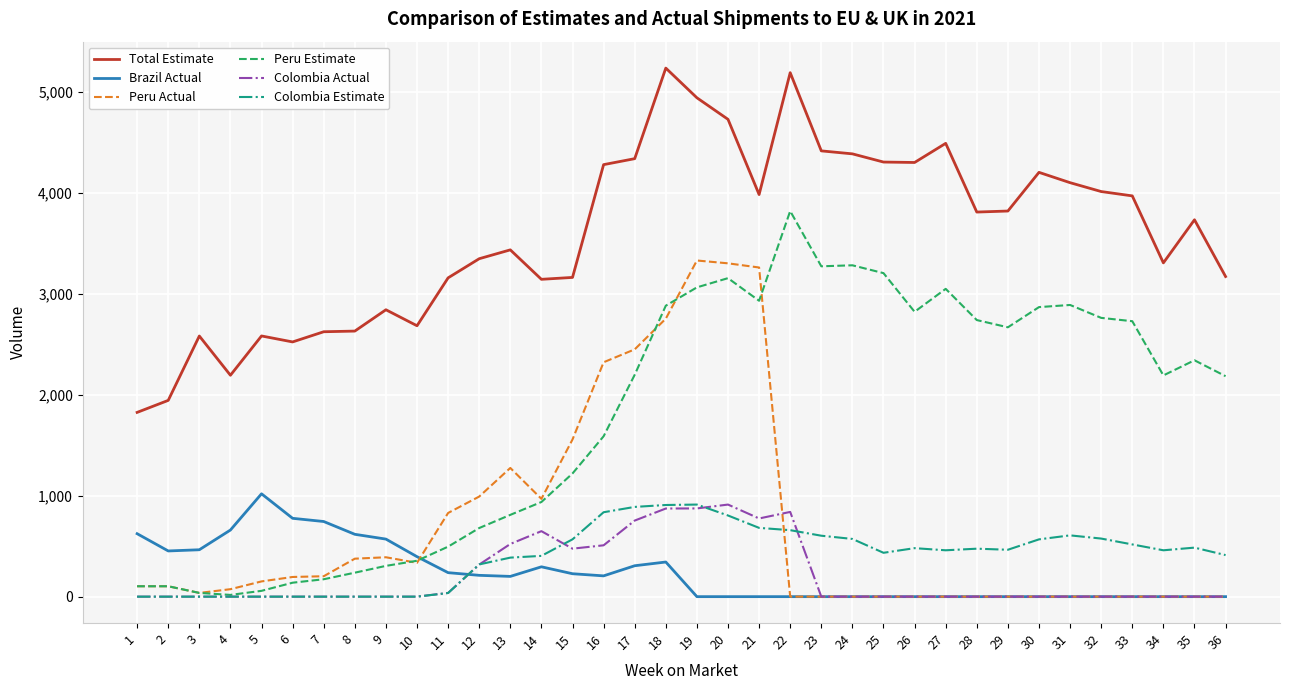

What are all the series names shown in the legend?

Total Estimate, Brazil Actual, Peru Actual, Peru Estimate, Colombia Actual, Colombia Estimate